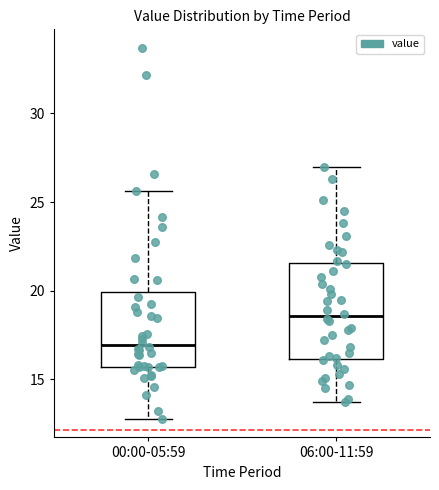

Which box's median line is the lowest?

00:00-05:59